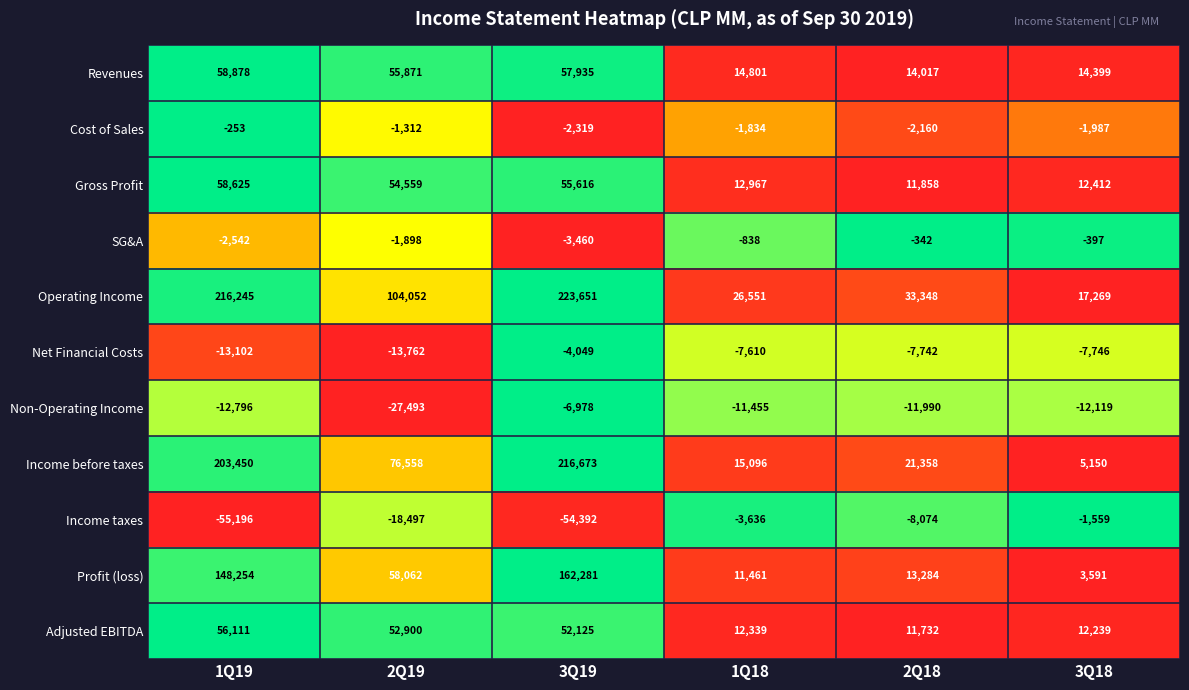

What is the average value of the Profit (loss) series?

66156